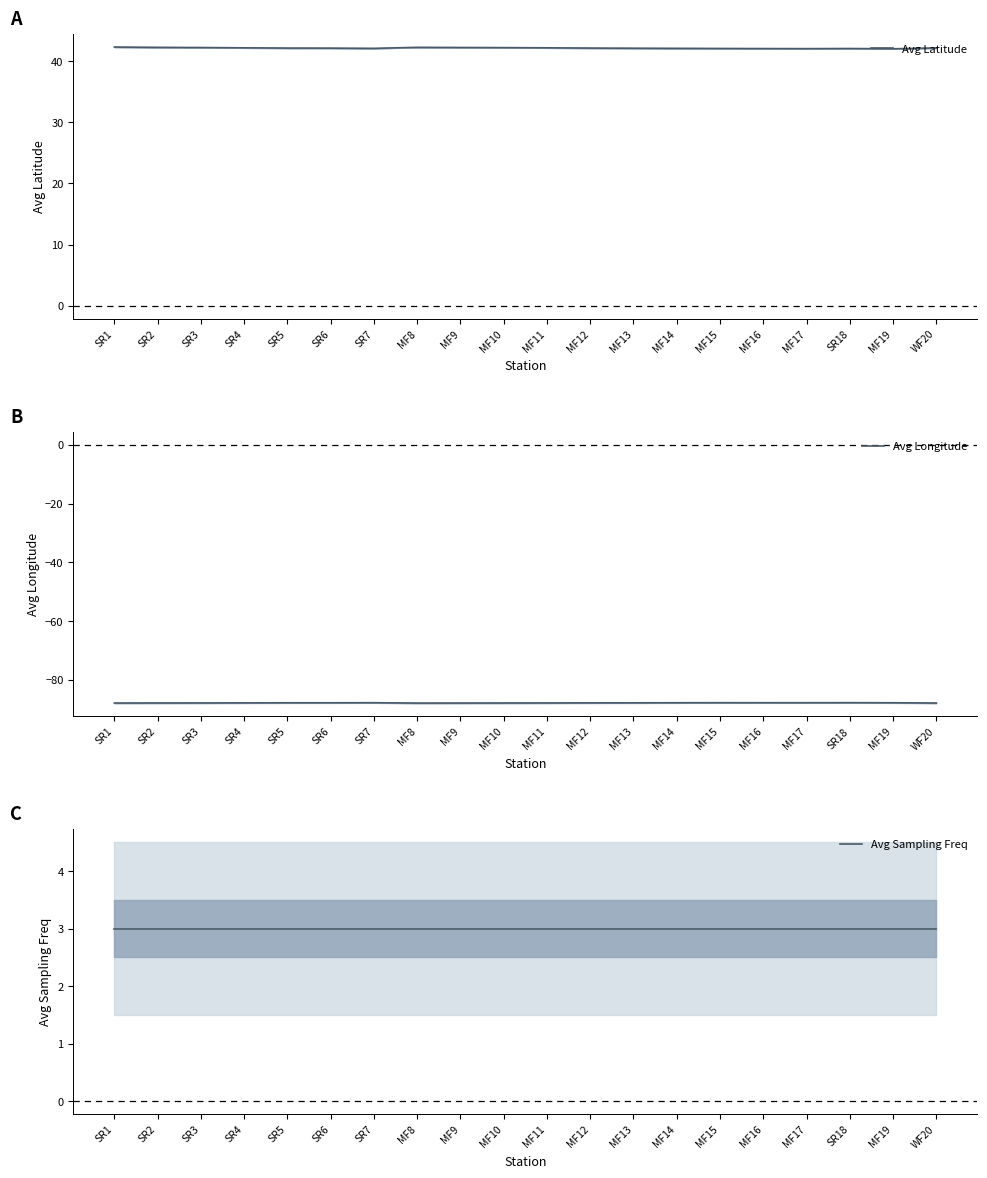

What are all the series names shown in the legend?

Avg Latitude, Avg Longitude, Avg Sampling Freq